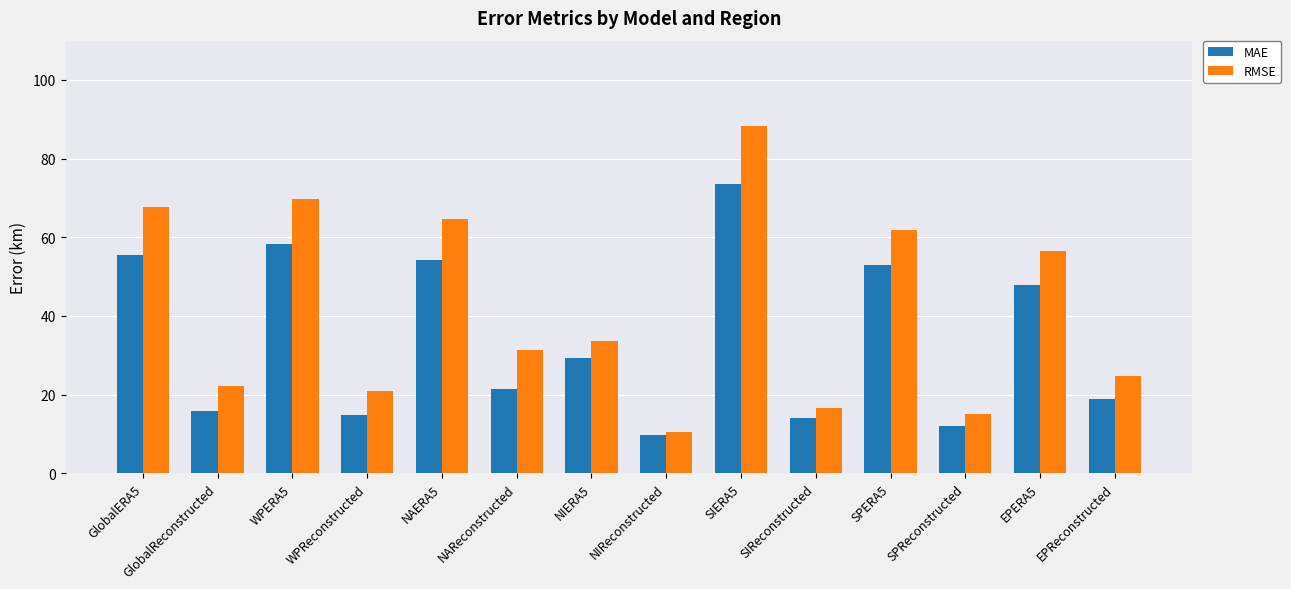

What are all the series names shown in the legend?

MAE, RMSE